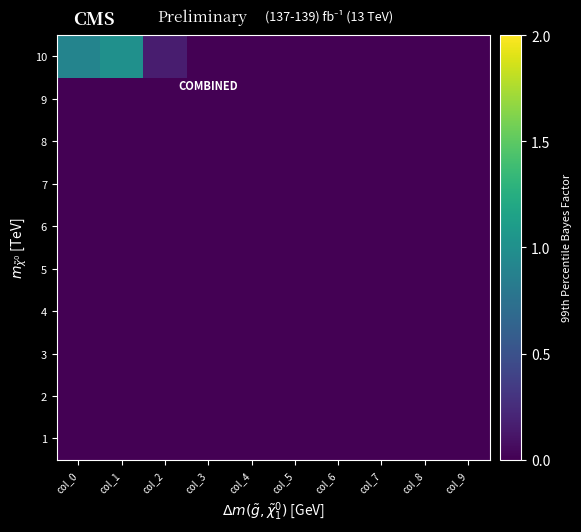

Which series changed the most between col_4 and col_7?

1